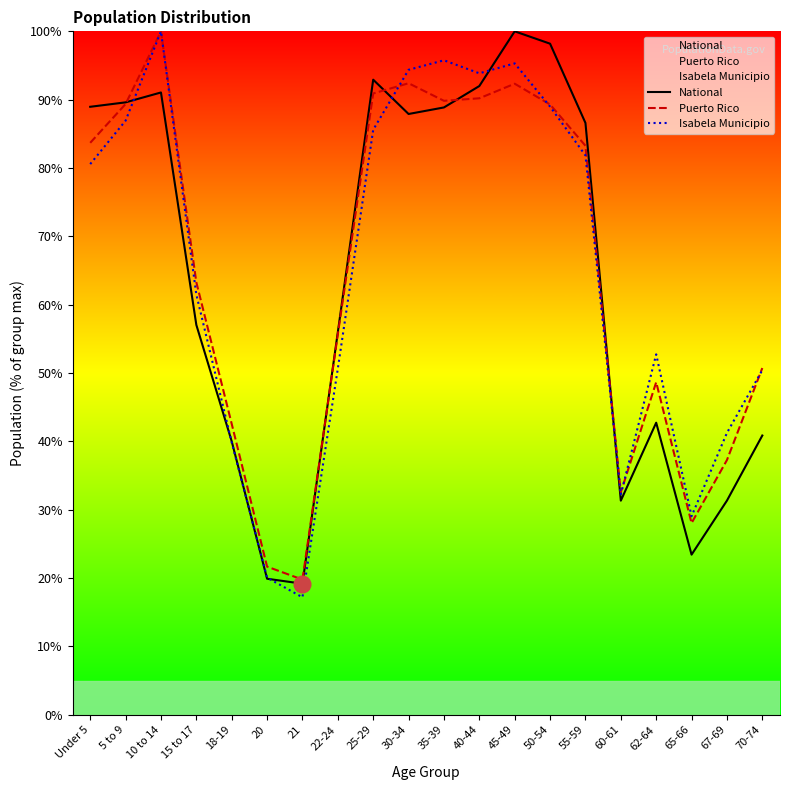

Rank the series at 65-66 from highest to lowest value.

Isabela Municipio, Puerto Rico, National